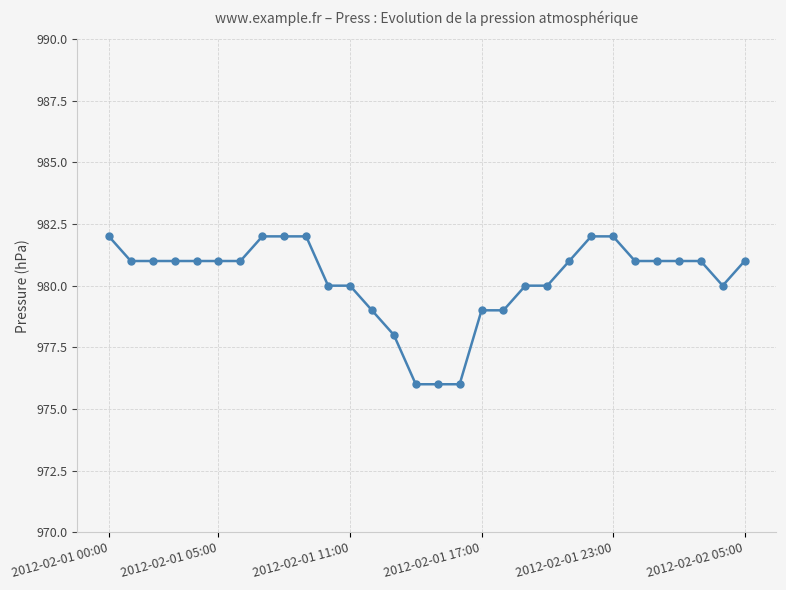

What is the value of the 8th point from the left?

982